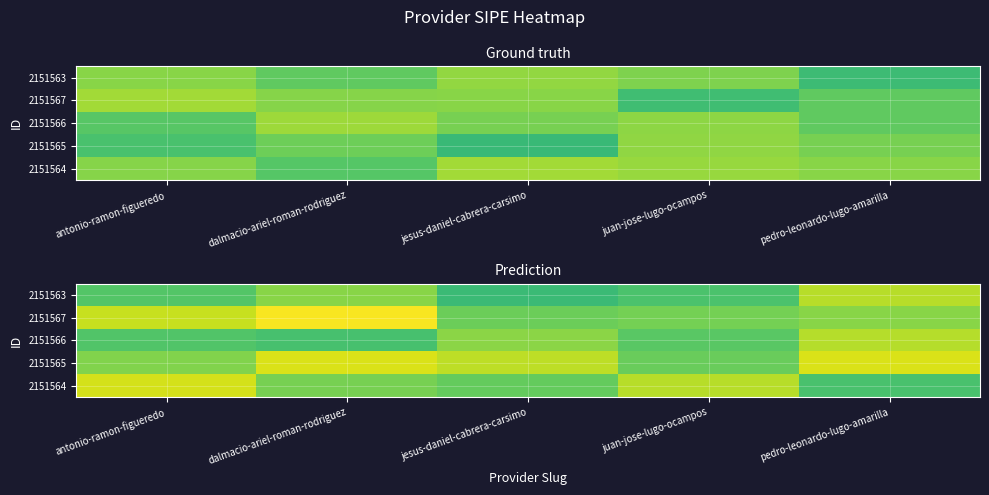

At how many categories does at least one series exceed 1?

5